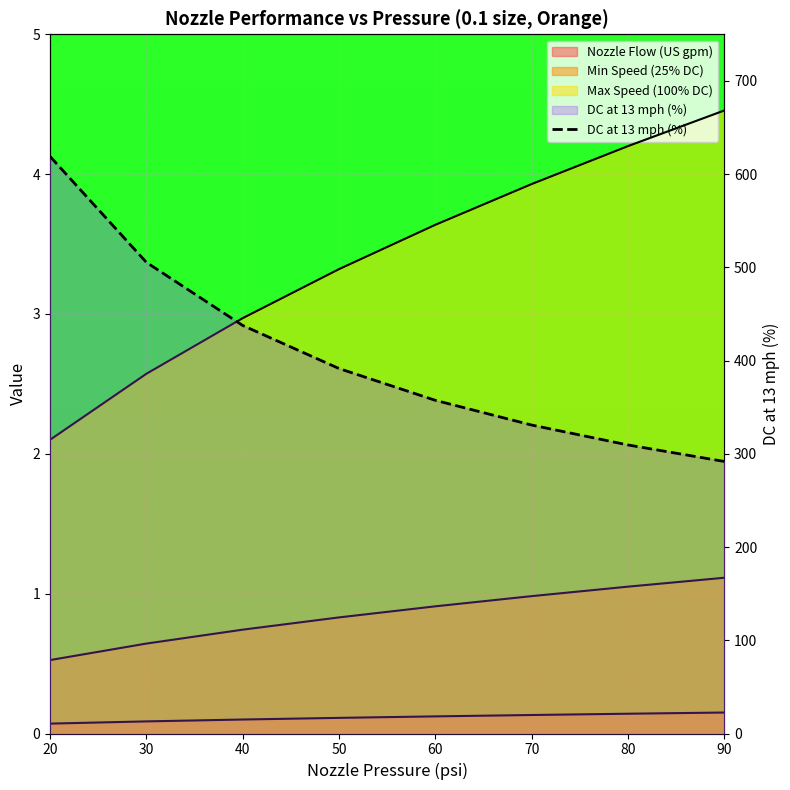

What is the difference between the values at 30 and 50?

113.9